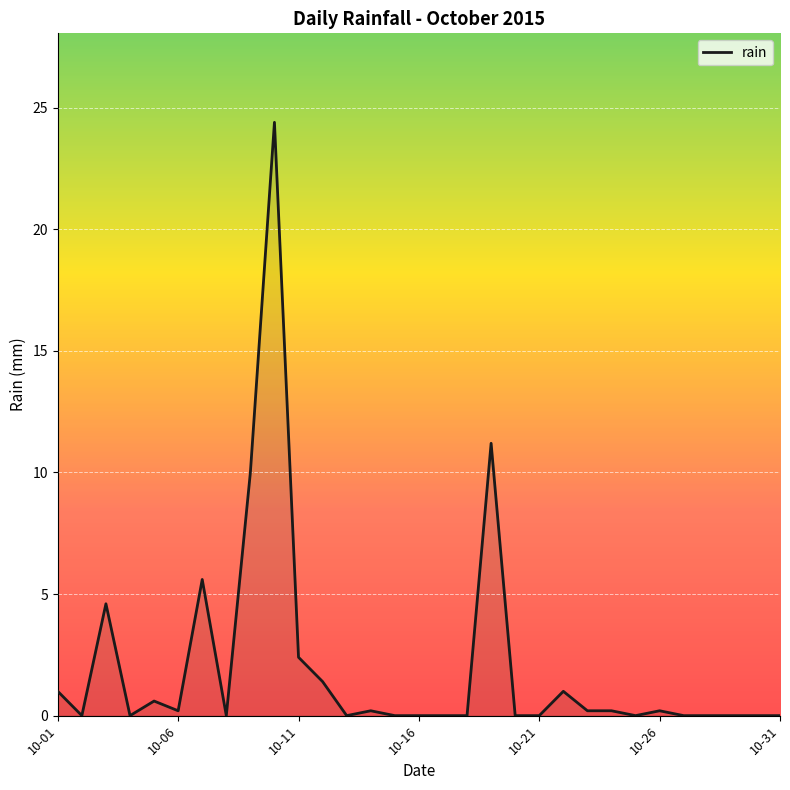

True or false: the data shows 0.2 at 10-26.

True